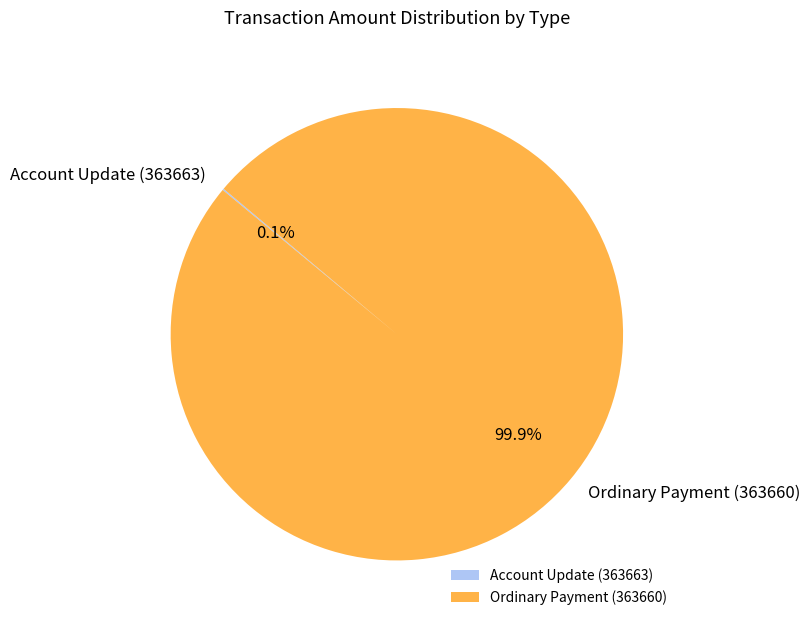

Which slice represents more than half of the pie?

Ordinary Payment (363660)